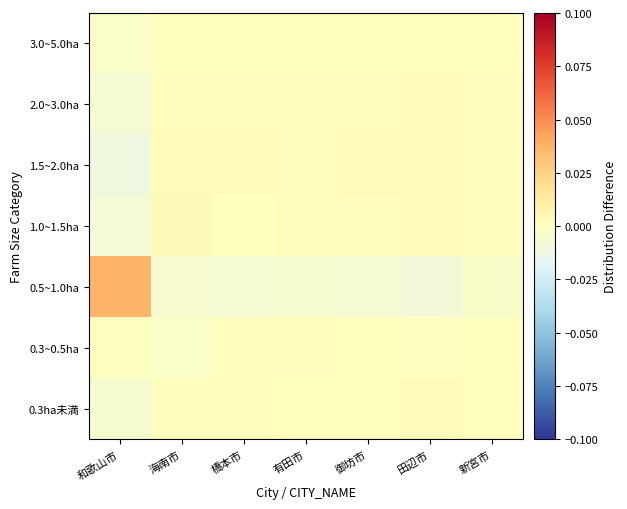

Reading left to right, transcribe all the data shown in this chart.

0.3ha未満: 和歌山市=-0.0	海南市=0.0	橋本市=0.0	有田市=0.0	御坊市=0.0	田辺市=0.0	新宮市=0.0
0.3~0.5ha: 和歌山市=-0.0	海南市=-0.0	橋本市=0.0	有田市=0.0	御坊市=0.0	田辺市=-0.0	新宮市=0.0
0.5~1.0ha: 和歌山市=0.0	海南市=-0.0	橋本市=-0.0	有田市=-0.0	御坊市=-0.0	田辺市=-0.0	新宮市=-0.0
1.0~1.5ha: 和歌山市=-0.0	海南市=0.0	橋本市=0.0	有田市=0.0	御坊市=0.0	田辺市=0.0	新宮市=0.0
1.5~2.0ha: 和歌山市=-0.0	海南市=0.0	橋本市=0.0	有田市=0.0	御坊市=0.0	田辺市=0.0	新宮市=0.0
2.0~3.0ha: 和歌山市=-0.0	海南市=0.0	橋本市=0.0	有田市=0.0	御坊市=0.0	田辺市=0.0	新宮市=0.0
3.0~5.0ha: 和歌山市=-0.0	海南市=0.0	橋本市=0.0	有田市=0.0	御坊市=0.0	田辺市=0.0	新宮市=0.0